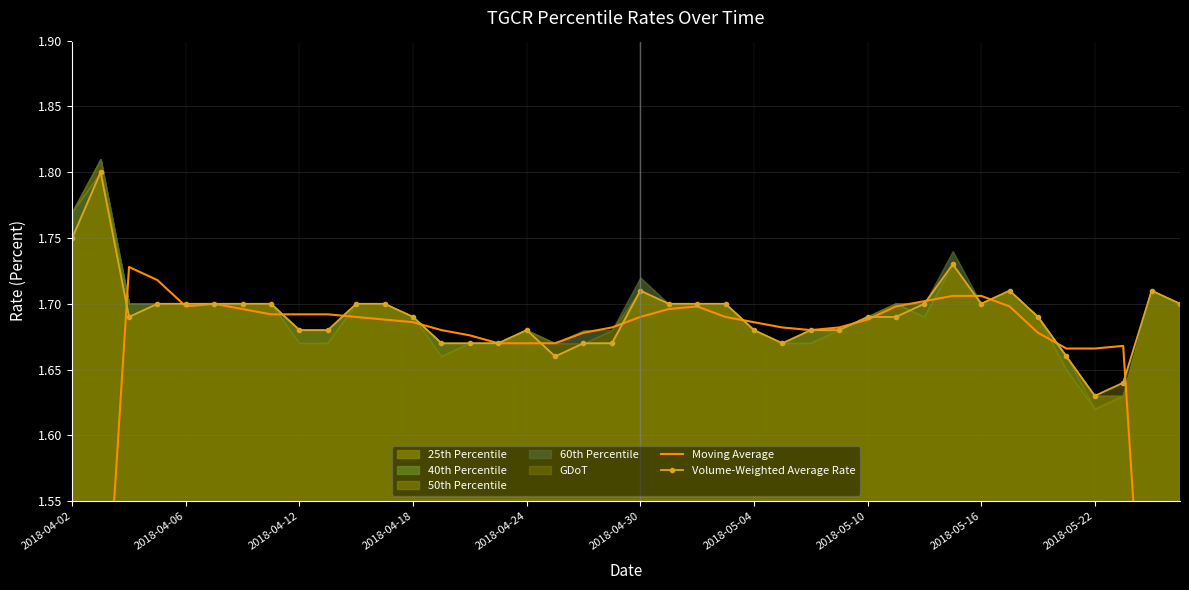

How many Volume-Weighted Average Rate values are between 1 and 2?

40